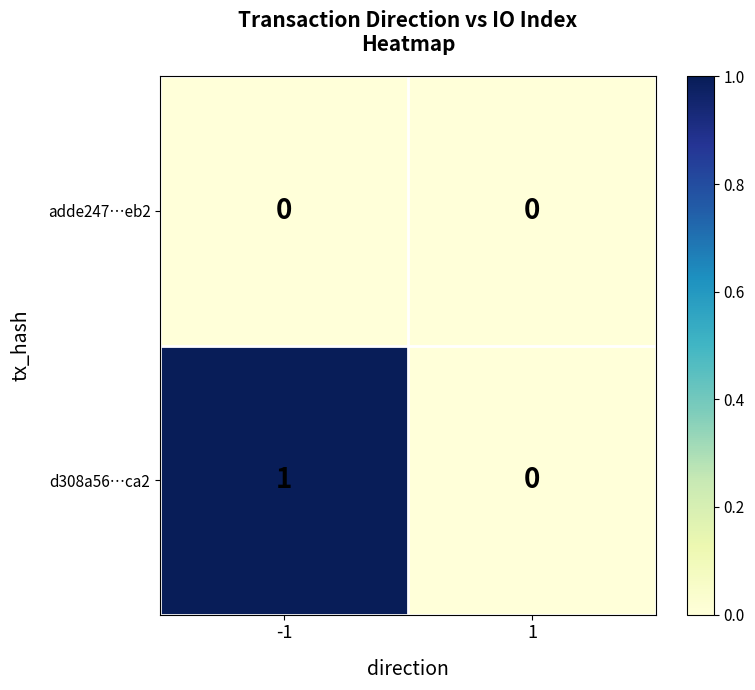

Which series changed the most between -1 and 1?

d308a56…ca2